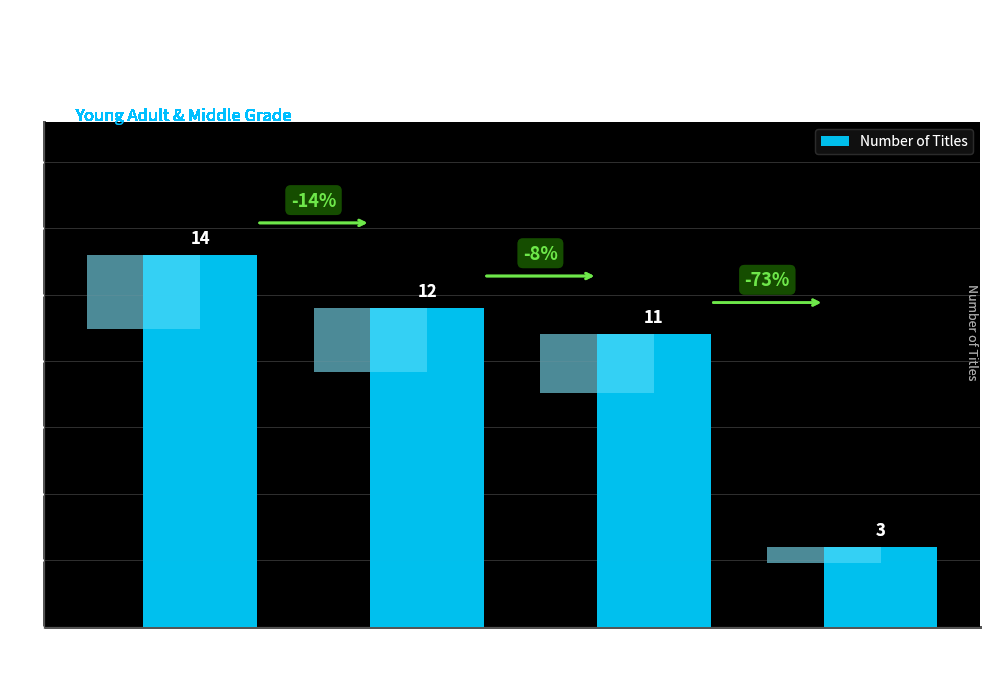

What is the greatest value displayed?

14